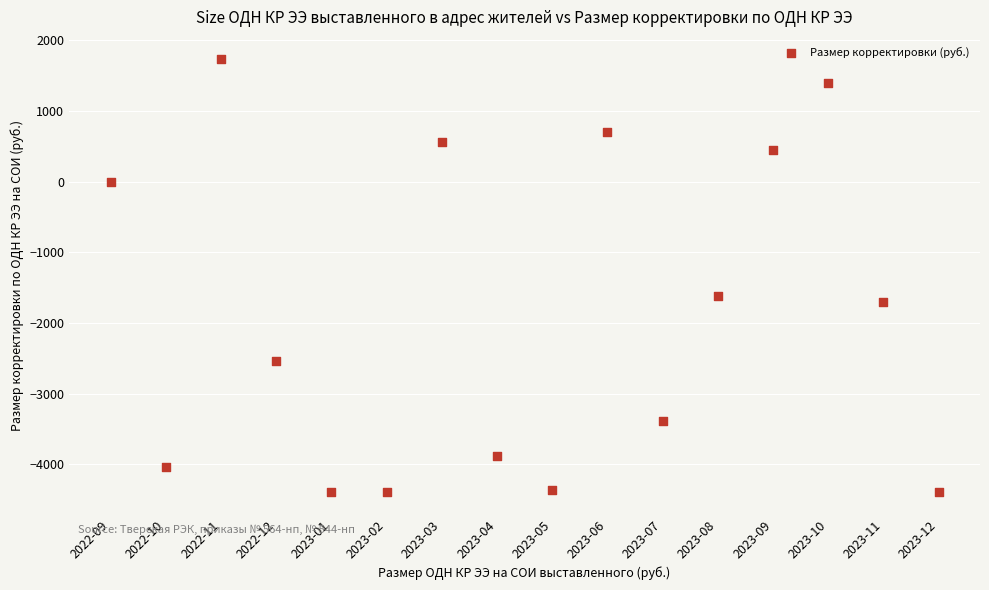

What Y value in the scatter plot is closest to -1327?

-1622.4